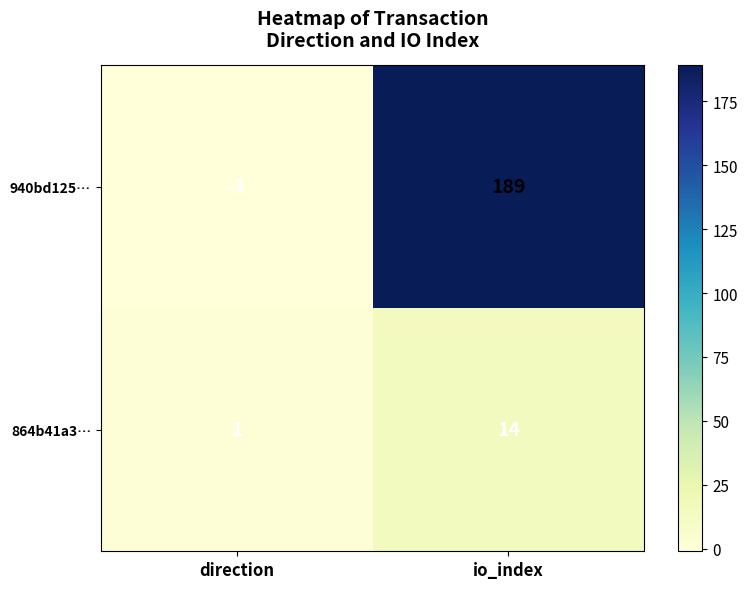

Reading right to left, list all the values displayed in this chart.

940bd125…: 189	-1
864b41a3…: 14	1